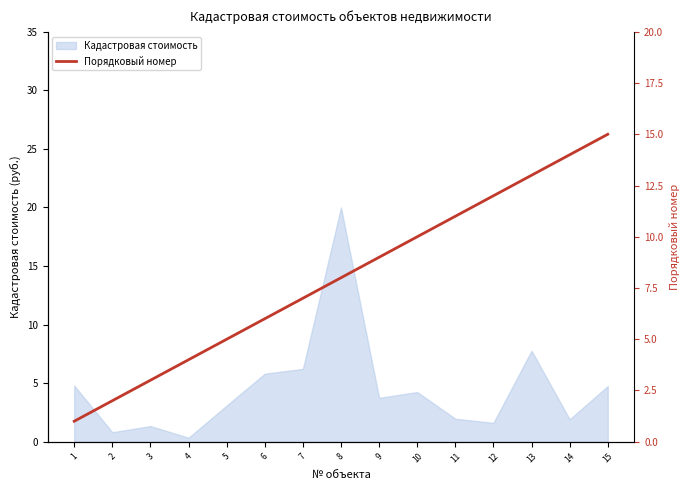

The Кадастровая стоимость series shows 1.4 at 15. True or false?

False